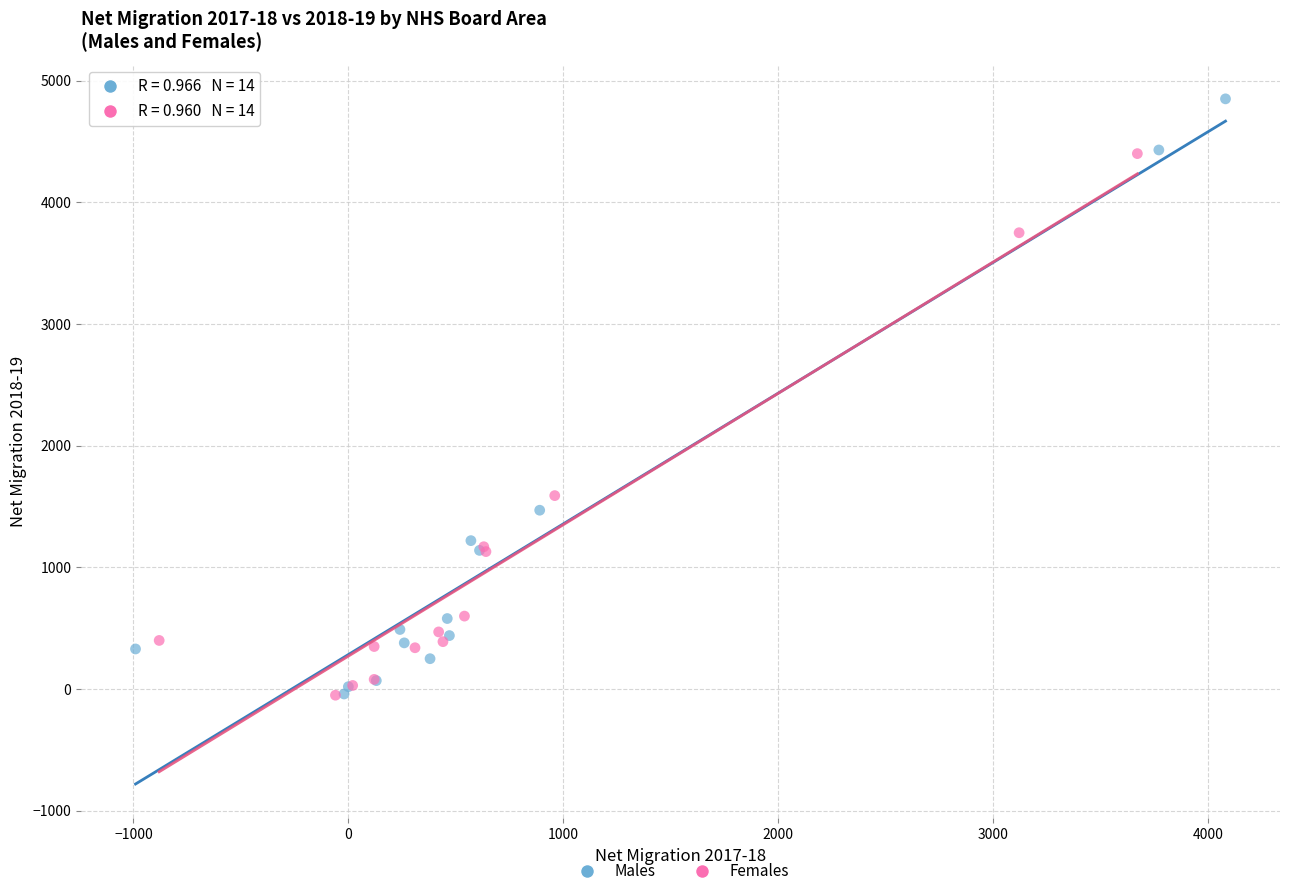

Which series has the widest spread of Y values?

Males